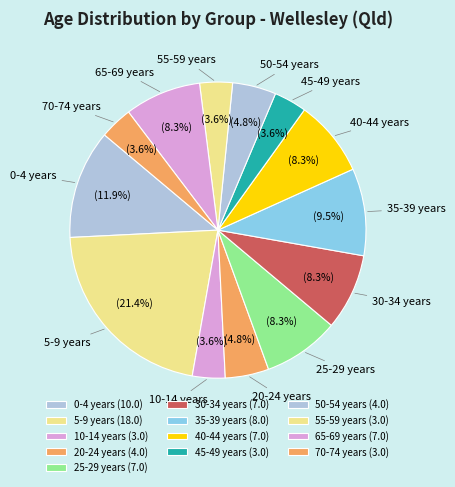

Count the number of slices in the pie.

13